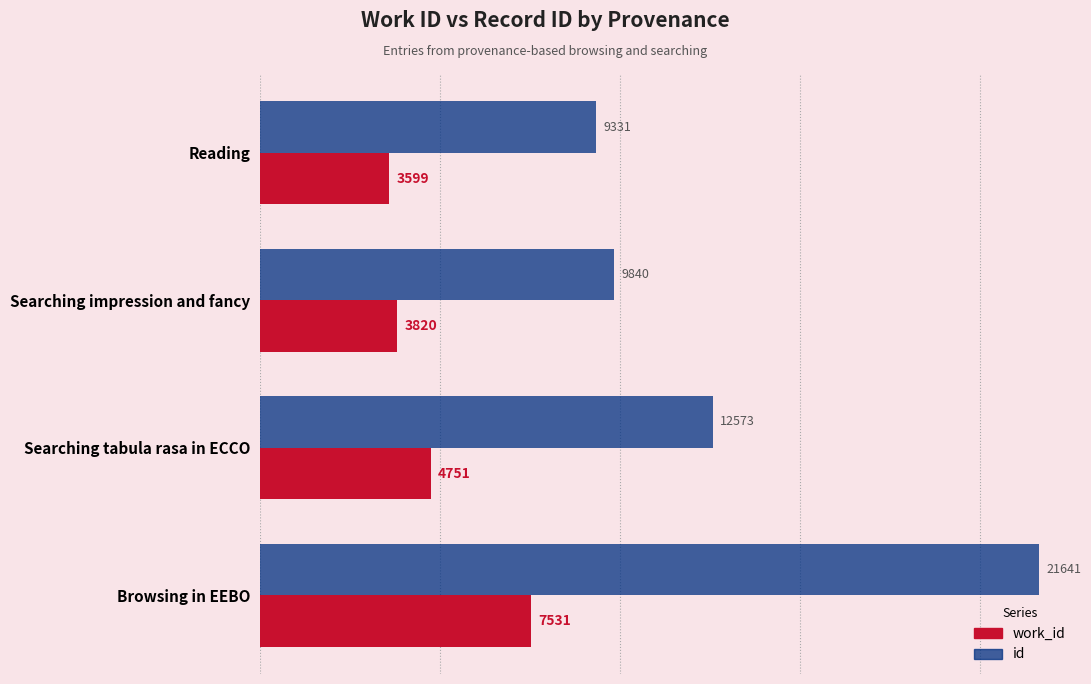

What is the difference between the highest and lowest values at Searching impression and fancy?

6020